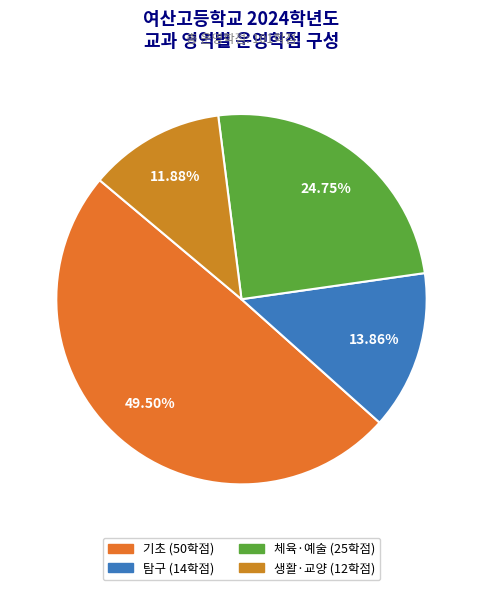

To the nearest percent, what is the average slice percentage?

25%